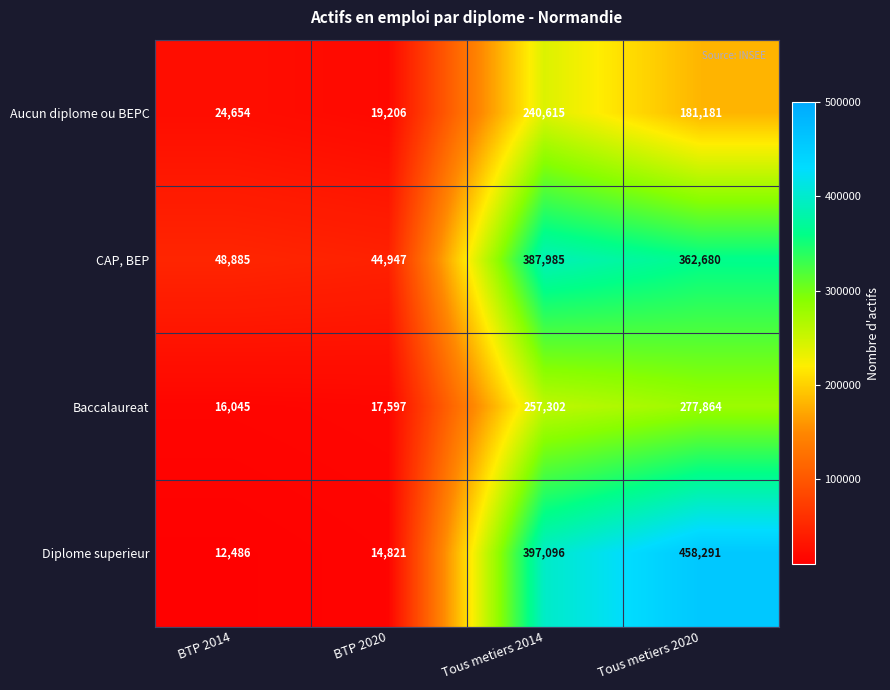

How many distinct data groups are displayed?

4